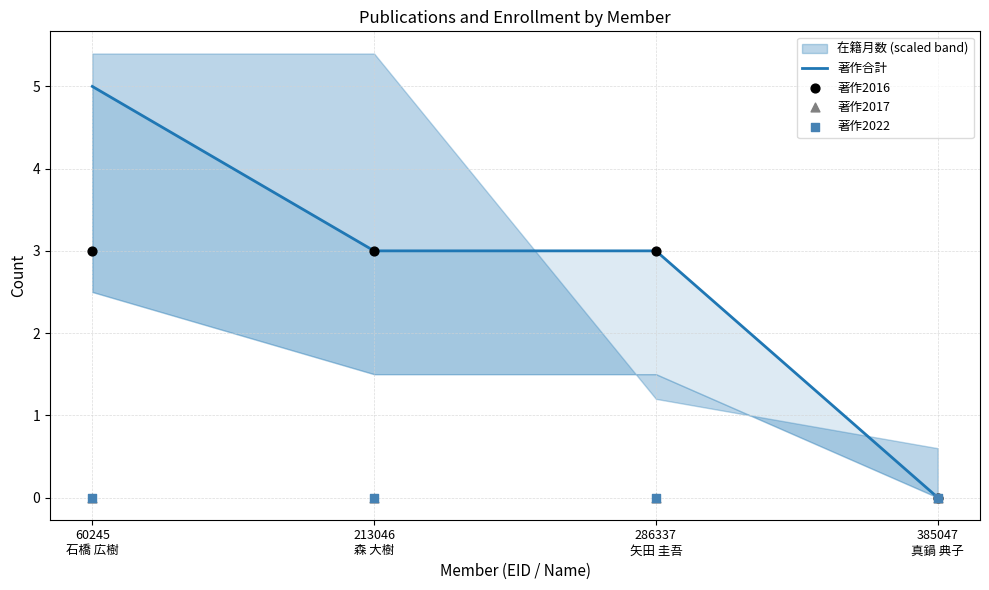

At which category is the sum across all series the highest?

60245
石橋 広樹